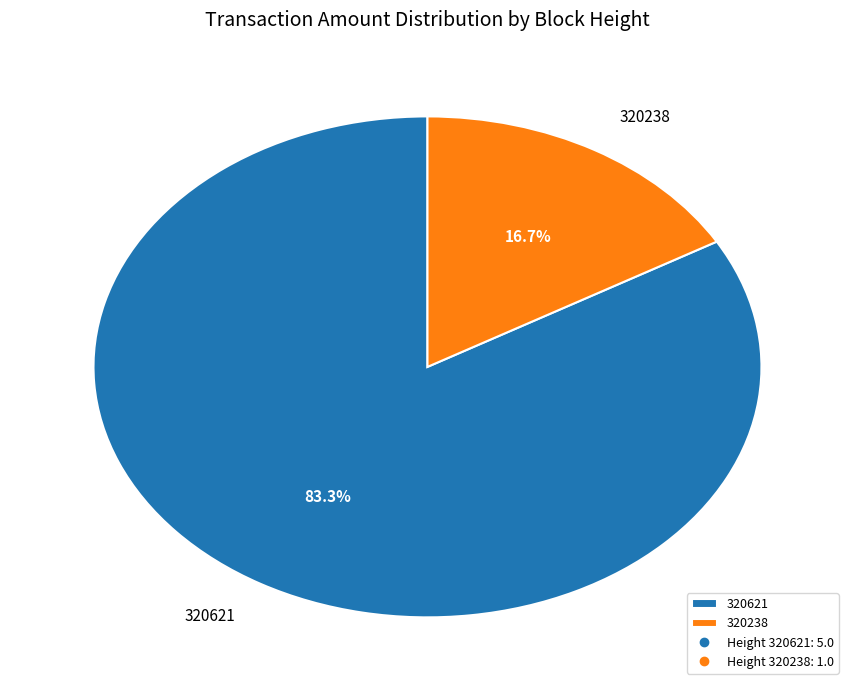

How many segments does this pie chart have?

2